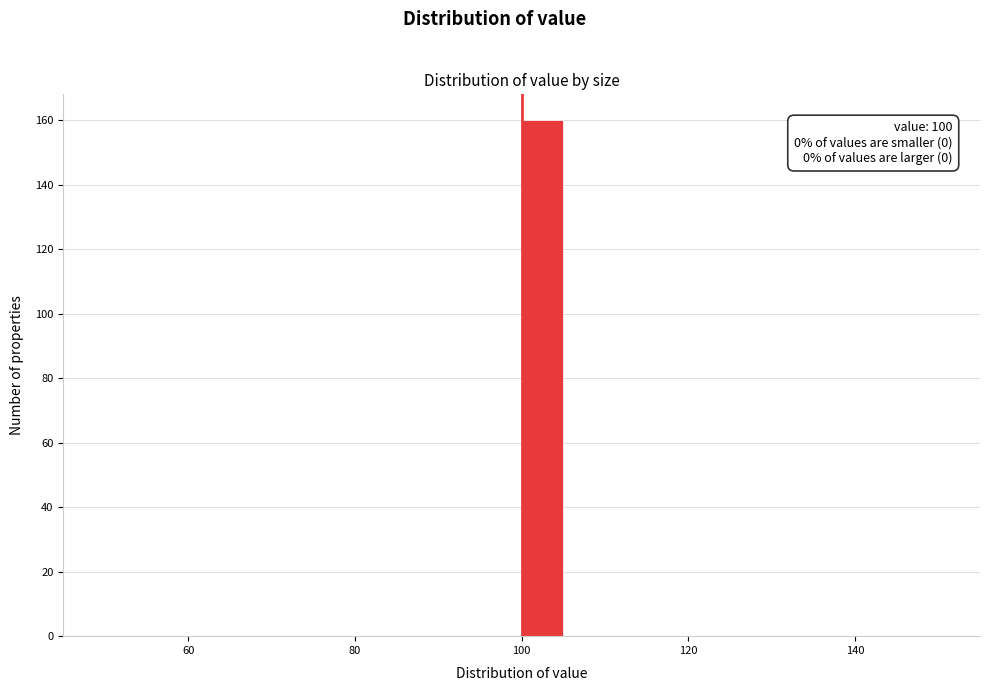

Around what value on the x-axis is the tallest bar? Give the approximate position of its centre, as read against the axis.

102